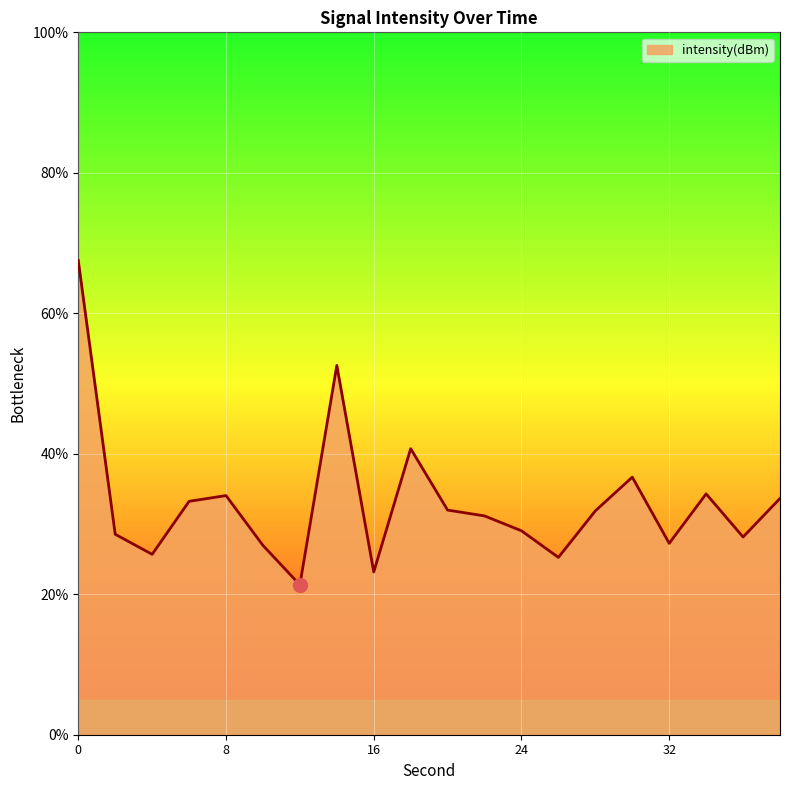

What is the greatest value displayed?

67.5